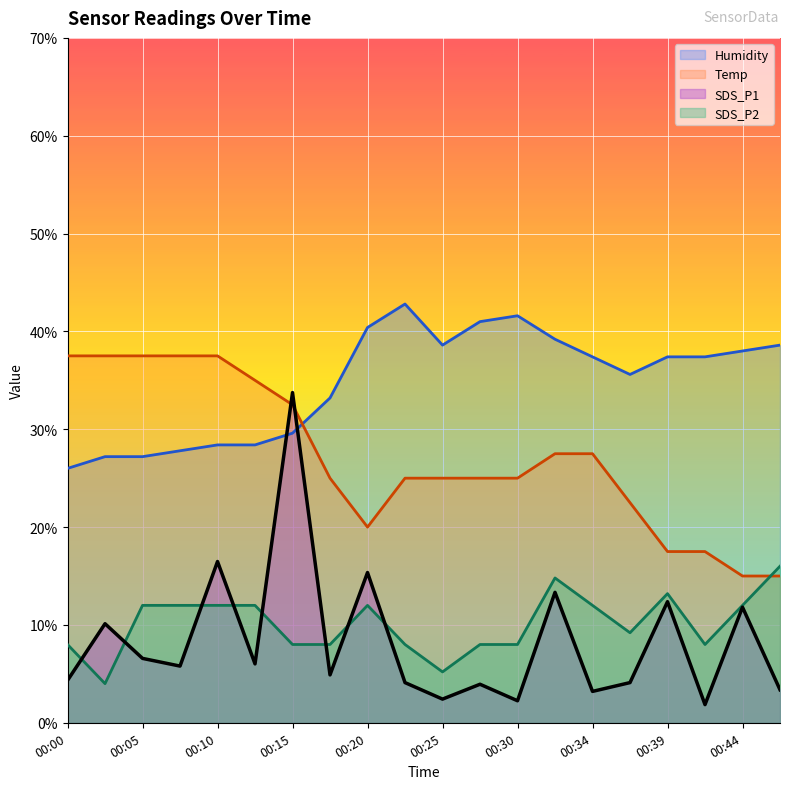

At how many categories does at least one series exceed 7?

20